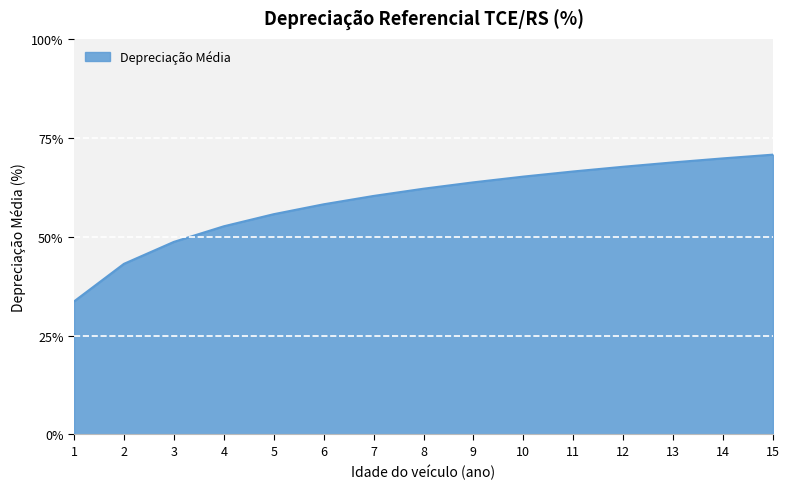

True or false: there are more than 0 points higher than both neighbors.

False